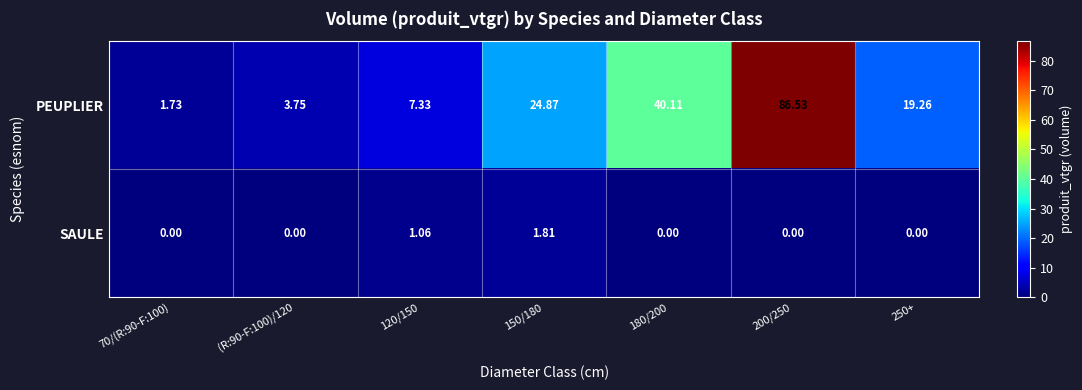

Which series has the widest spread of values?

PEUPLIER